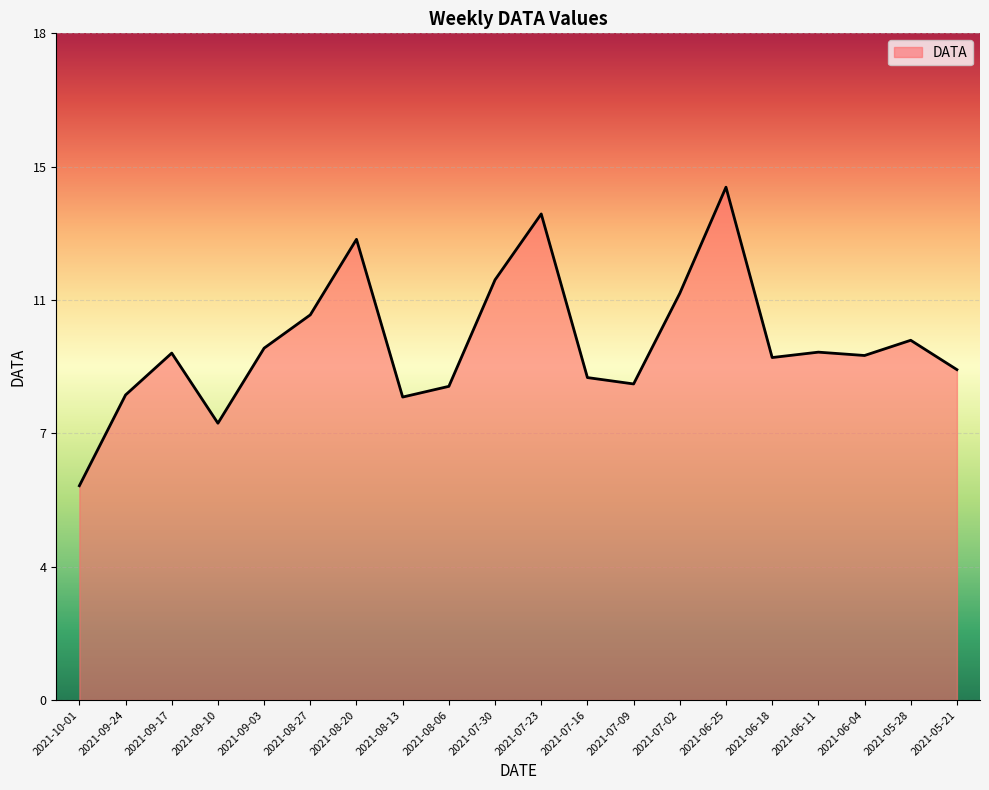

What is the minimum value shown in the chart?

5.9